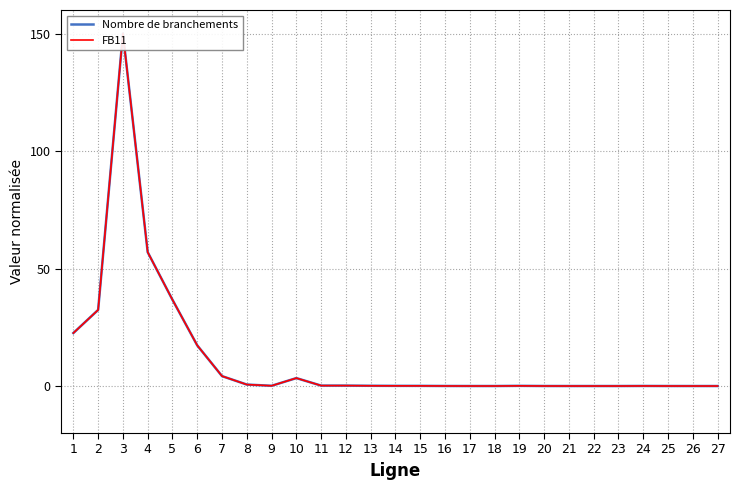

Which series has the largest range (max minus min)?

Nombre de branchements